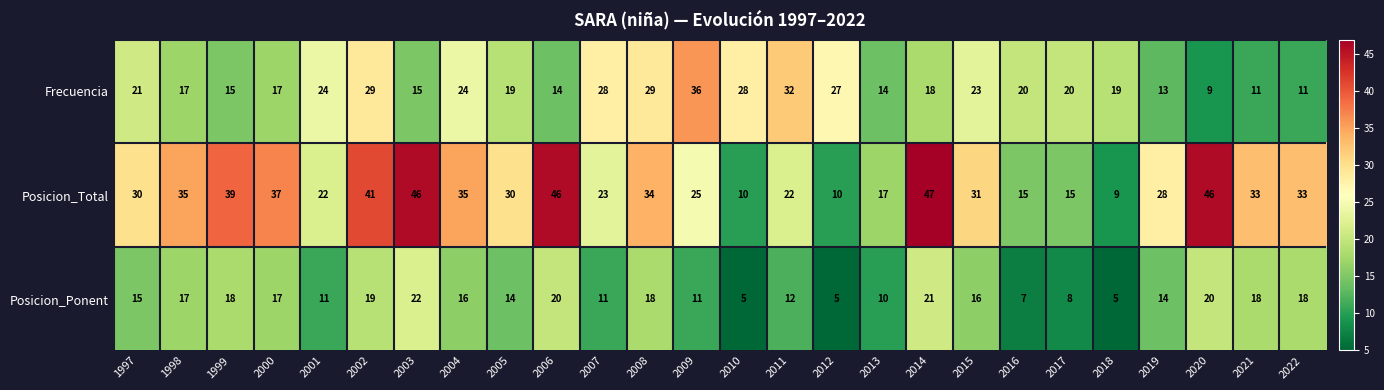

What is the difference between the highest and lowest values at 2005?

16